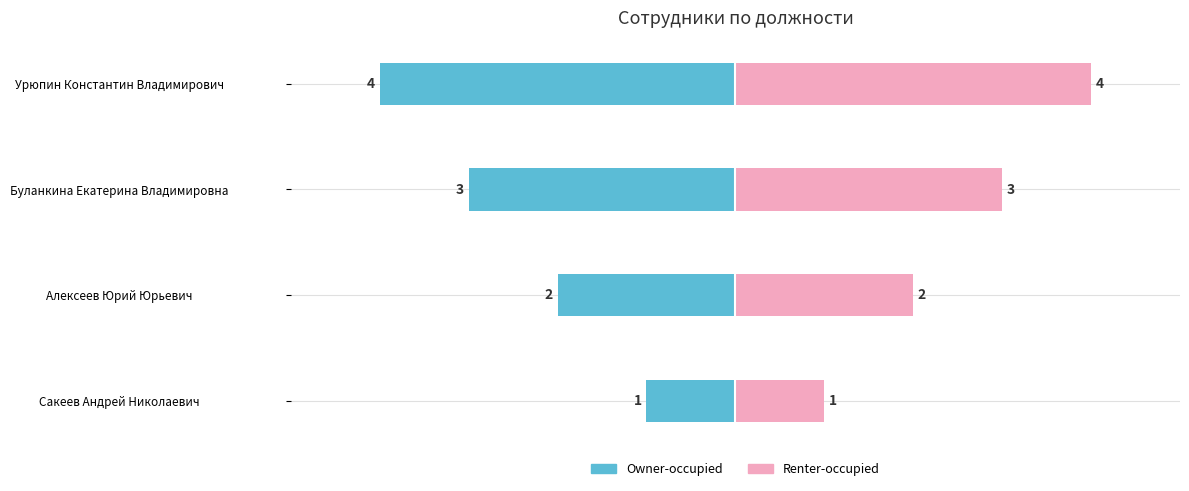

Between Сакеев Андрей Николаевич and Буланкина Екатерина Владимировна, which series saw the biggest shift?

Owner-occupied